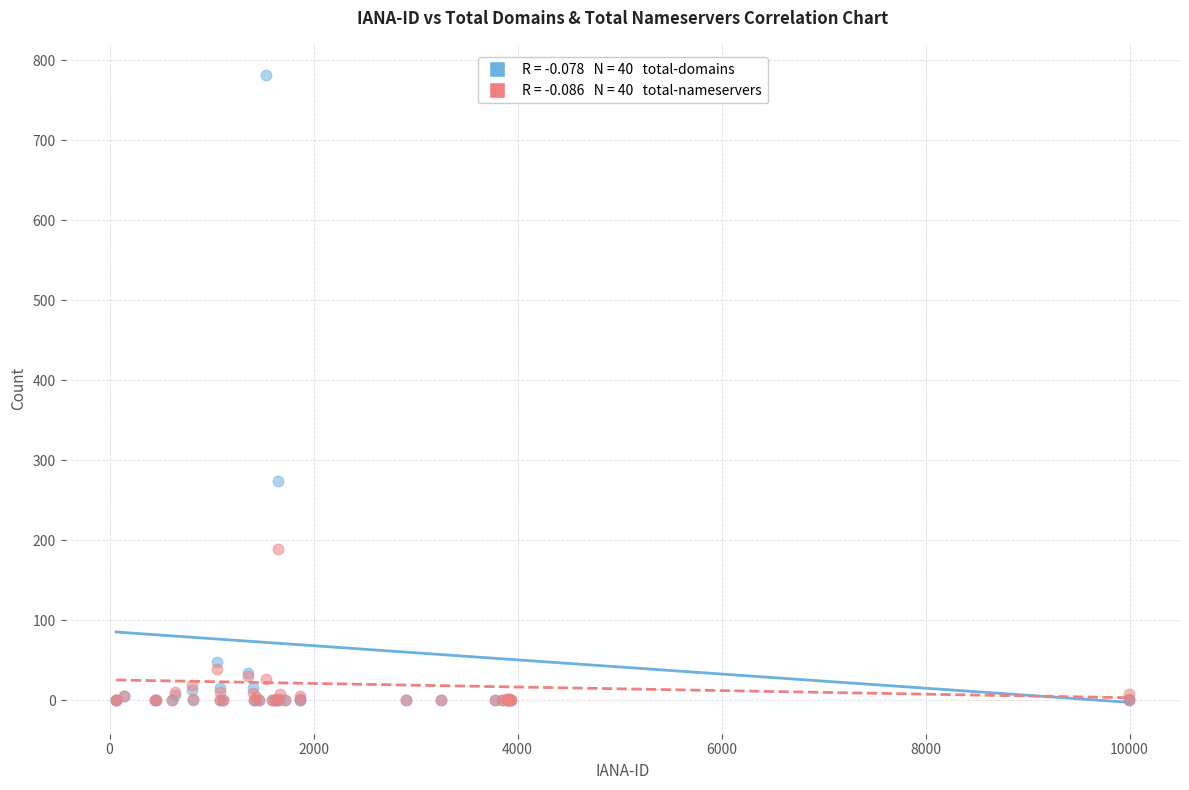

Across all series, what Y value is closest to 391?

274